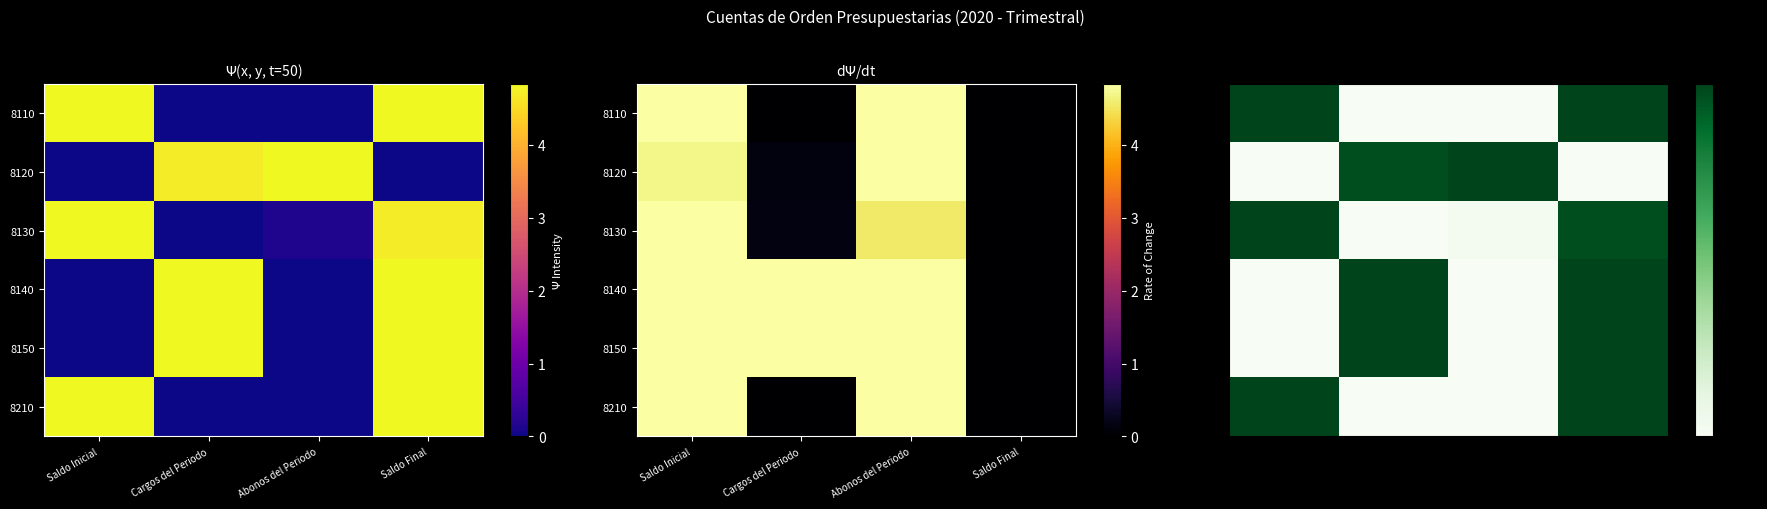

Between Abonos del Periodo and Saldo Inicial, which is larger?

Saldo Inicial